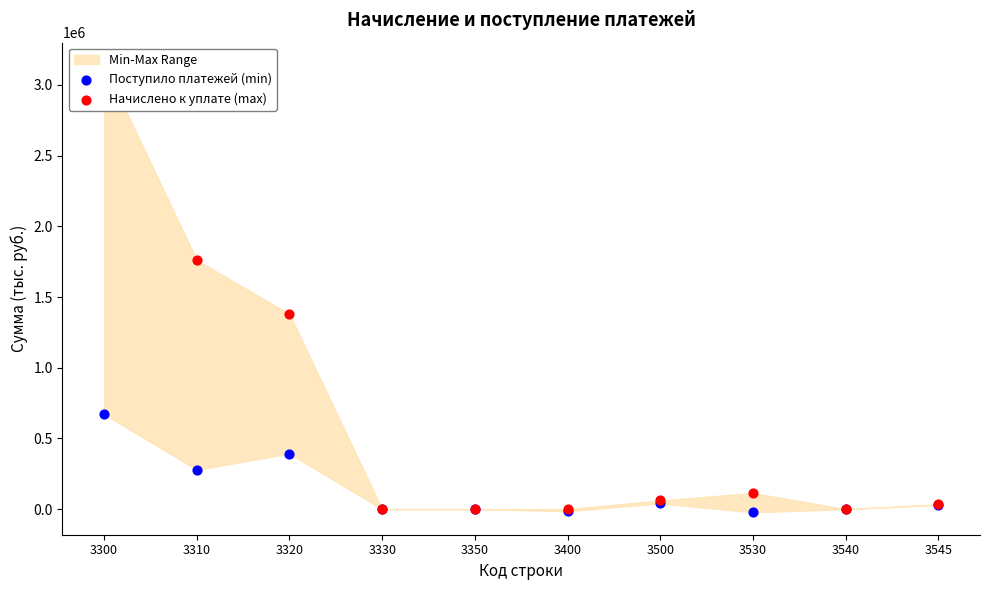

Which series reaches the minimum Y coordinate?

Поступило платежей (min)